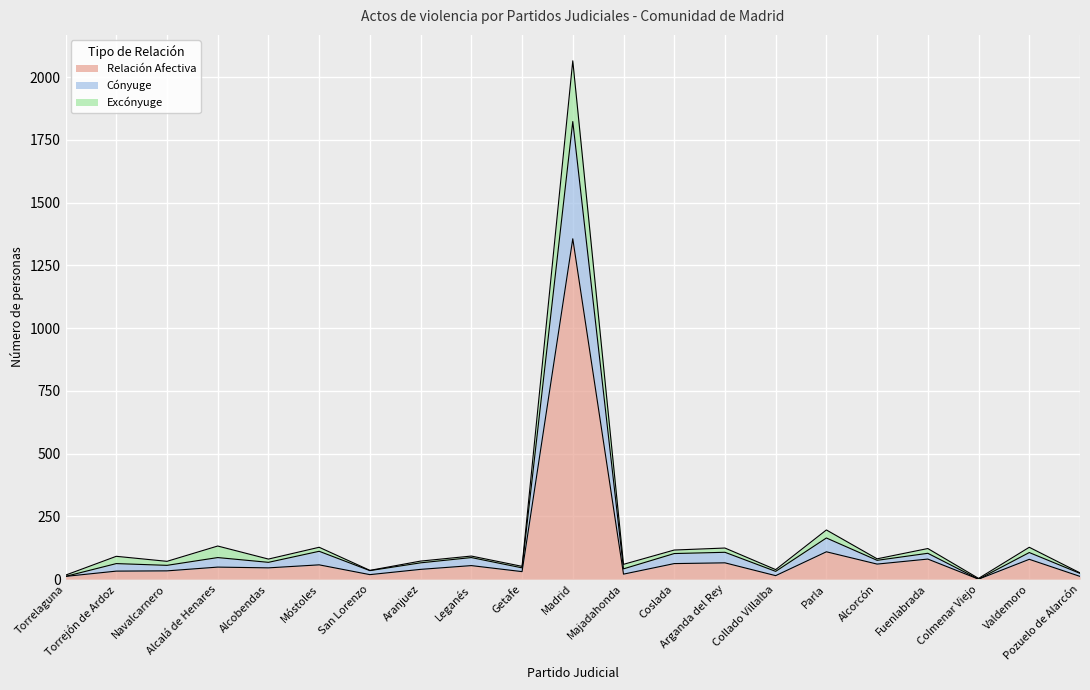

What is the highest value of the Relación Afectiva series?

1356